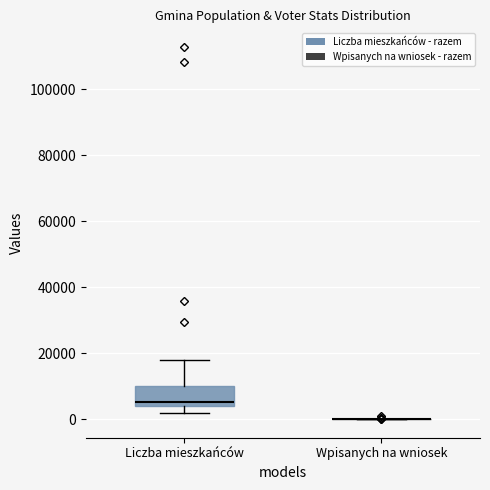

Reading left to right, transcribe this box plot: for each box, give where its median line is, the range the box spans, and where its two whiskers end, as read against the y-axis. The values are not printed on the chart, so give them approximately, as read against the axis.

Liczba mieszkańców: median 6000, box 4000 to 10000, whiskers 2000 to 18000
Wpisanych na wniosek: box collapsed to a line at 0, whiskers 0 to 0